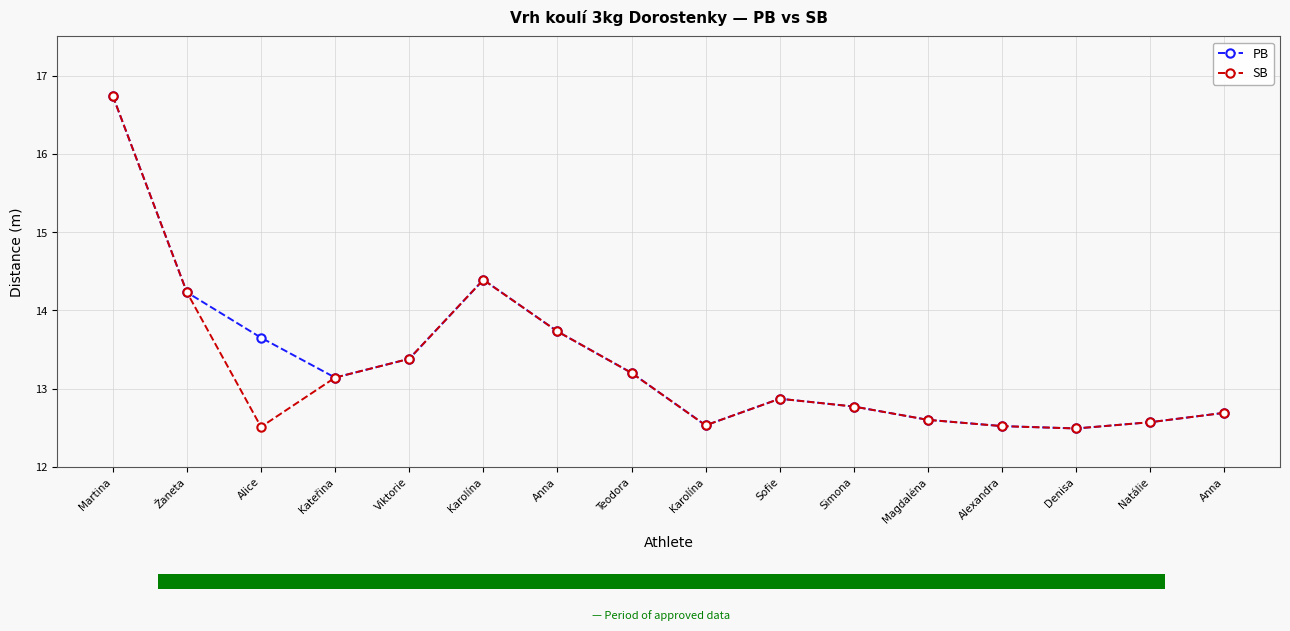

What is the sum of the PB values at Anna and Alexandra?

25.2